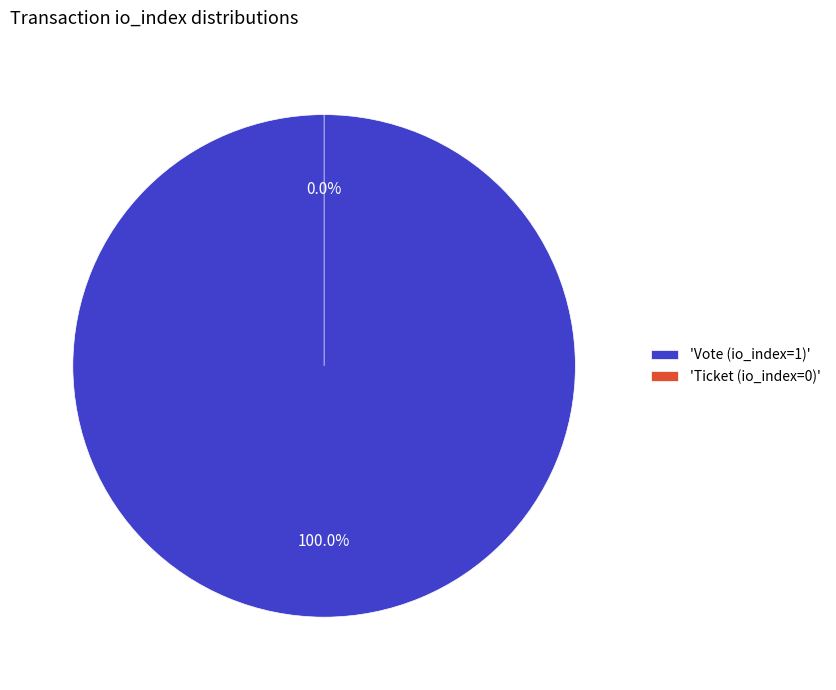

What portion of the pie excludes Ticket (io_index=0)?

100.0%